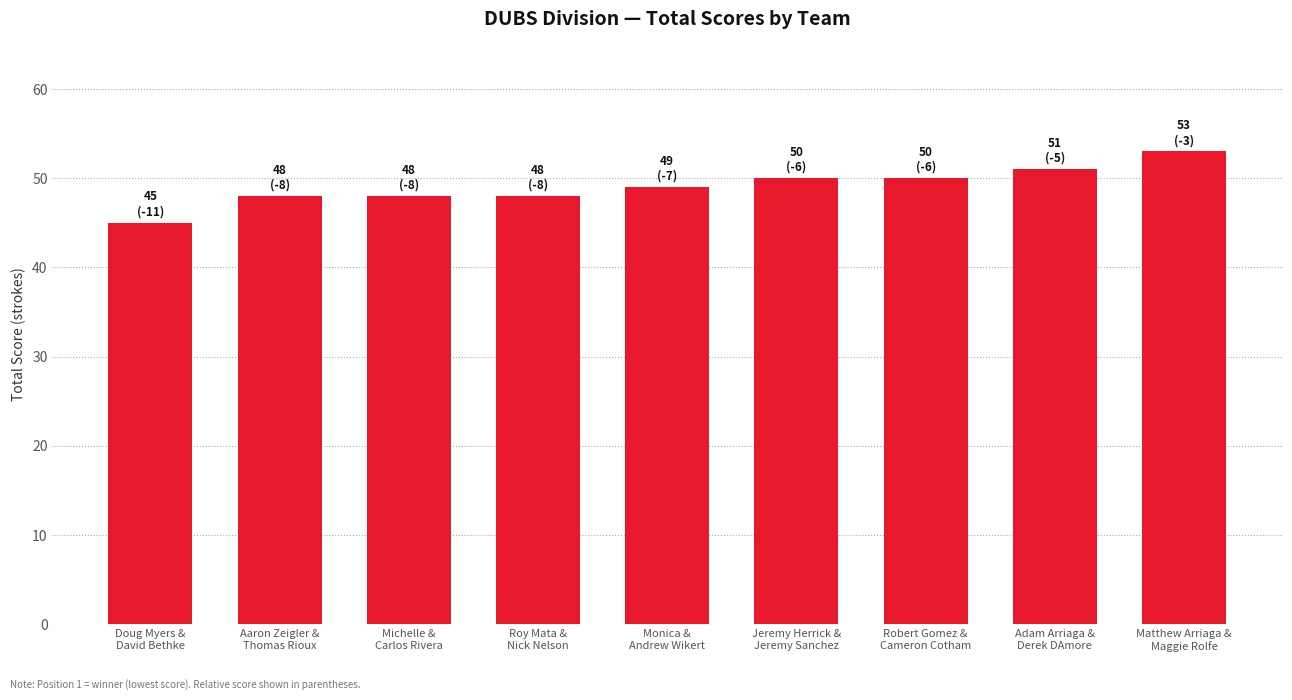

What is the label of the 7th bar from the left?

Robert Gomez &
Cameron Cotham